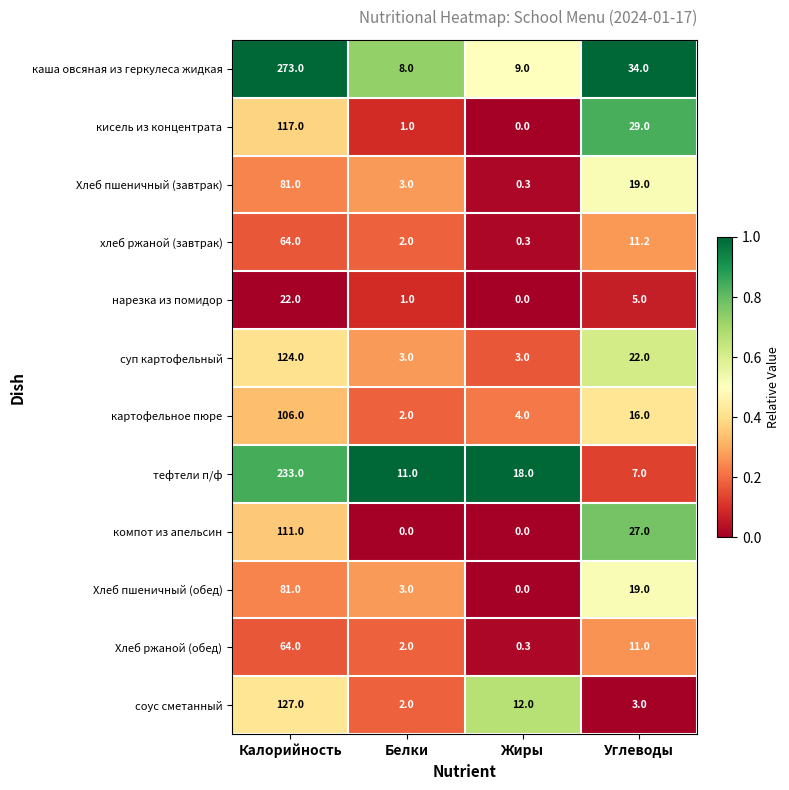

Which series has the largest total across all categories?

каша овсяная из геркулеса жидкая